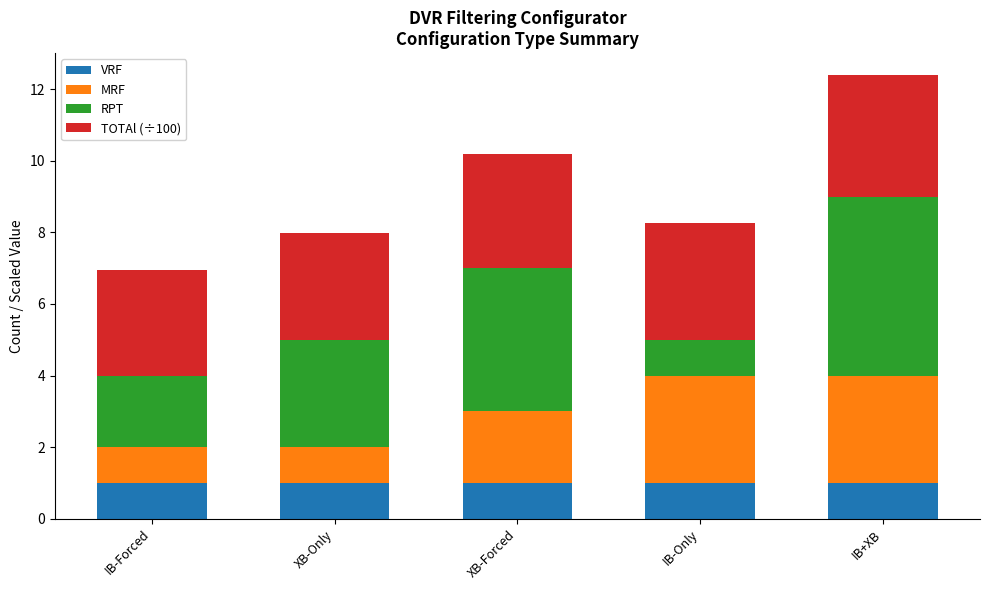

The VRF series shows 1.4 at XB-Forced. True or false?

False